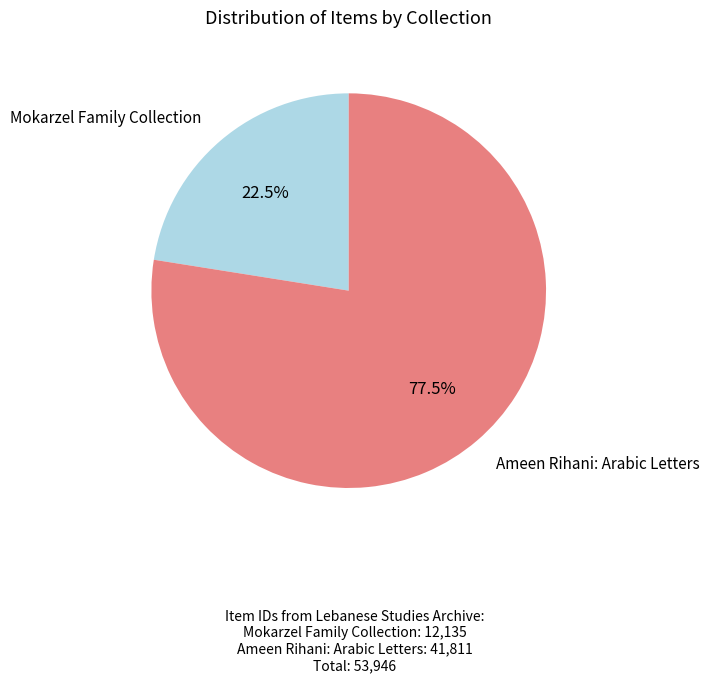

Is there a majority slice in this chart?

Yes